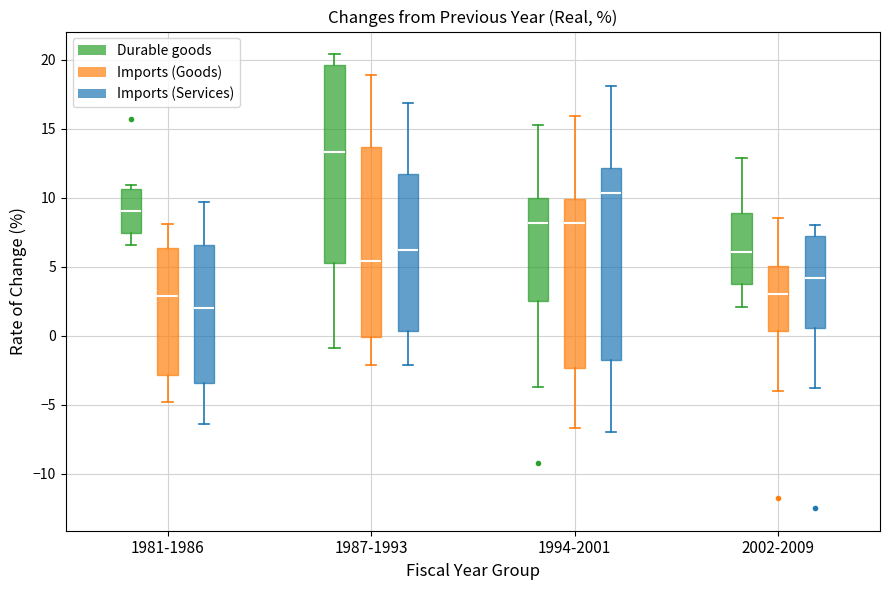

Where is the upper edge of the box for 1981-1986 (Imports (Services)) on the y-axis? The values are not printed on the chart, so give them approximately, as read against the axis.

6.5